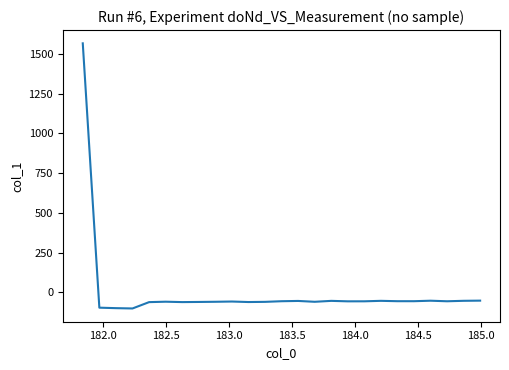

What is the difference between the maximum and minimum values?

1667.6